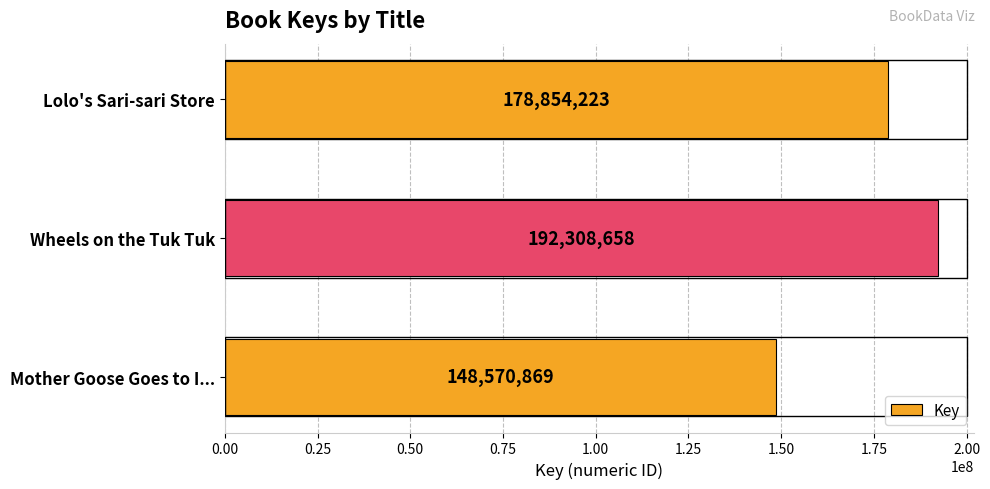

Reading bottom to top, list all the values displayed in this chart.

Mother Goose Goes to I...=148570869	Wheels on the Tuk Tuk=192308658	Lolo's Sari-sari Store=178854223